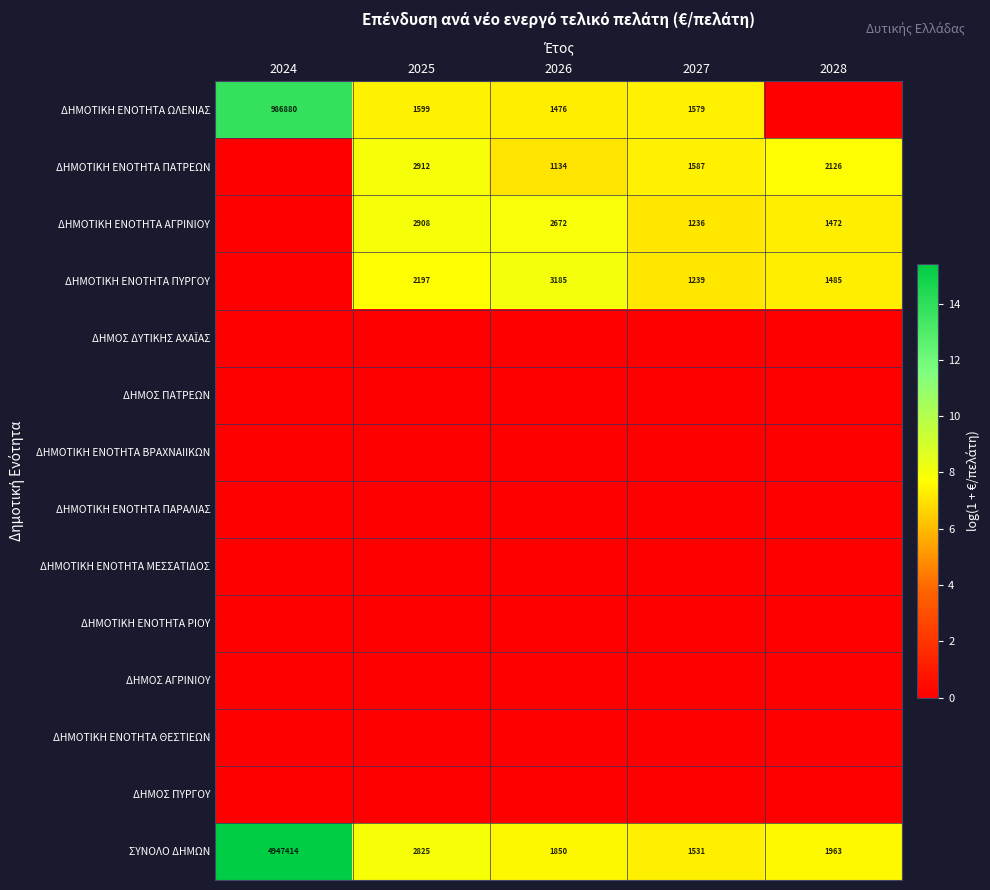

Count the number of data series in this chart.

14